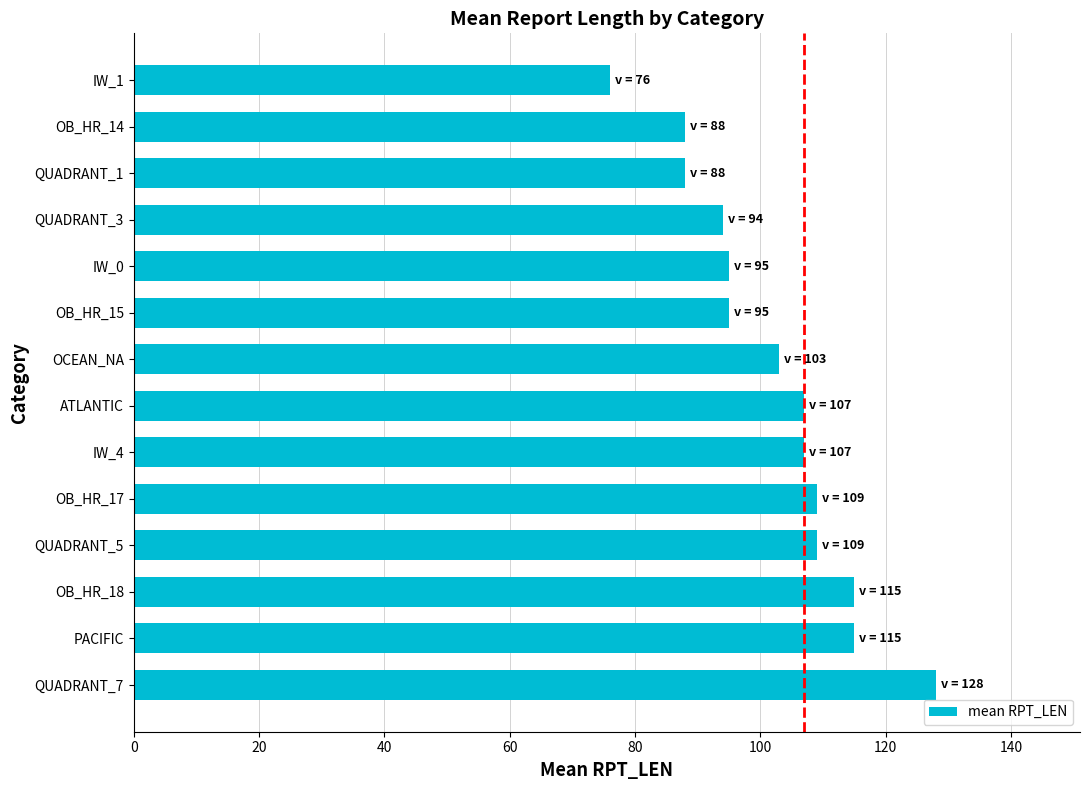

Reading top to bottom, transcribe all the data shown in this chart.

76	88	88	94	95	95	103	107	107	109	109	115	115	128